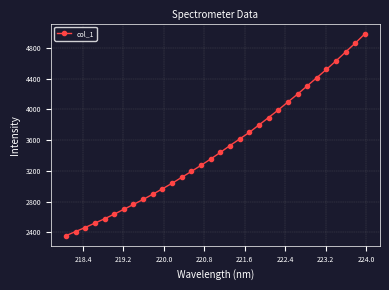

True or false: there are more than 2 points higher than both neighbors.

False